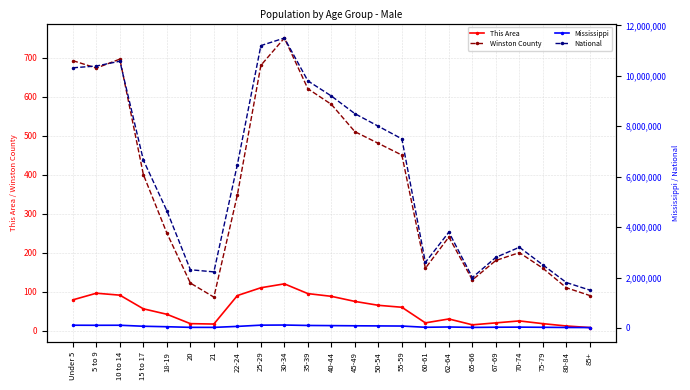

True or false: Mississippi and Winston County cross at least once.

False